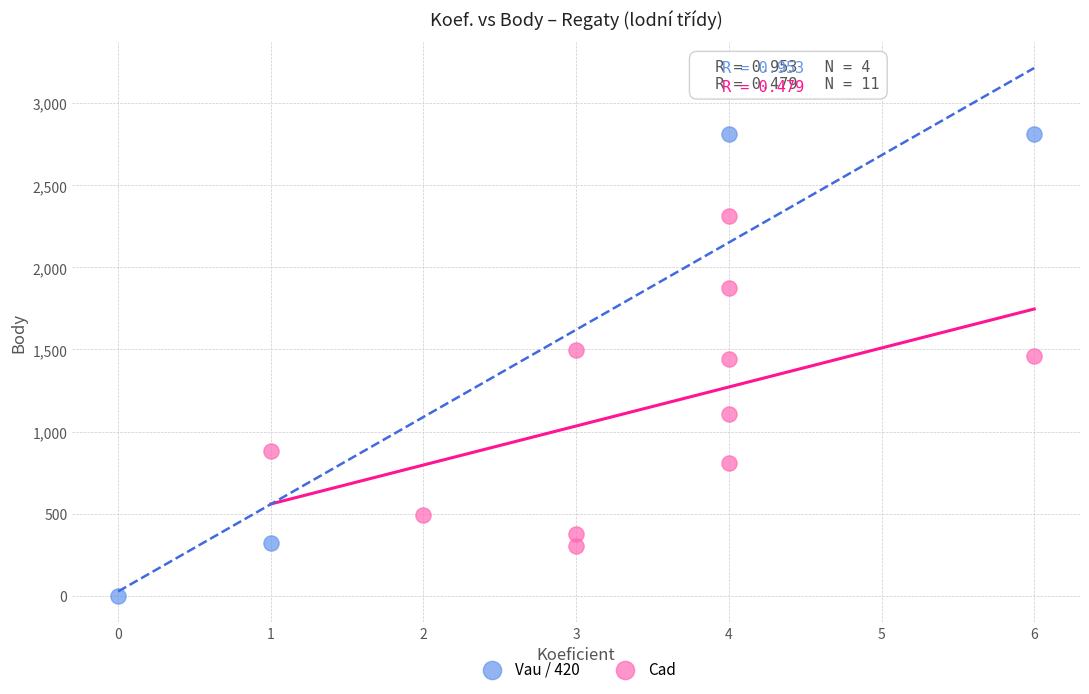

Which series reaches the minimum Y coordinate?

Vau / 420